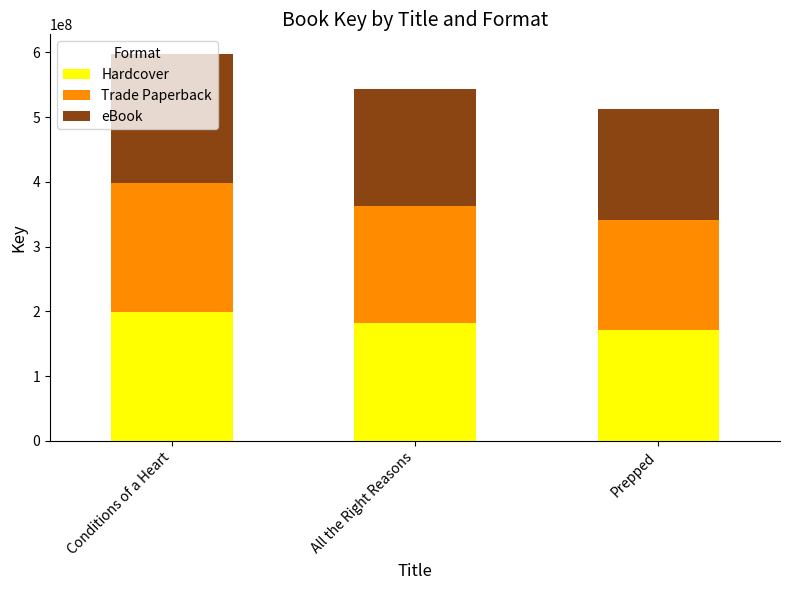

What is the lowest value of the Hardcover series?

170683669